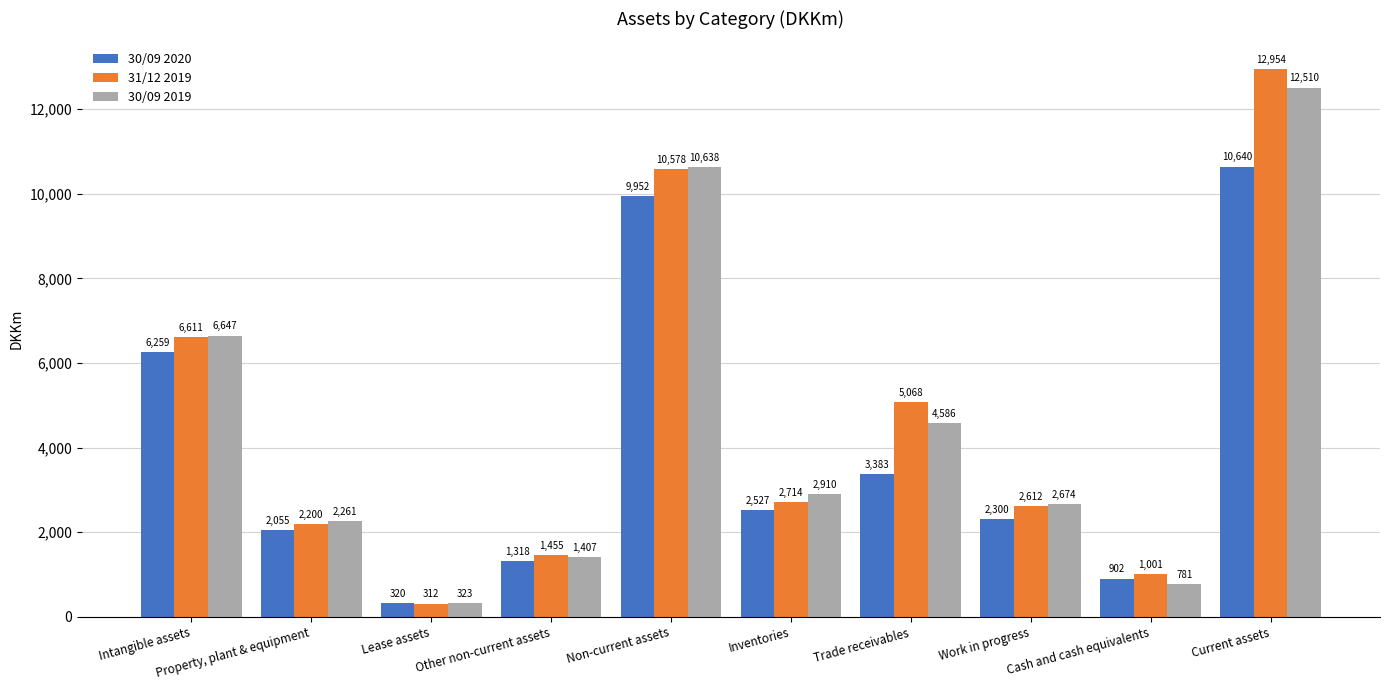

What position from the right is Inventories?

5